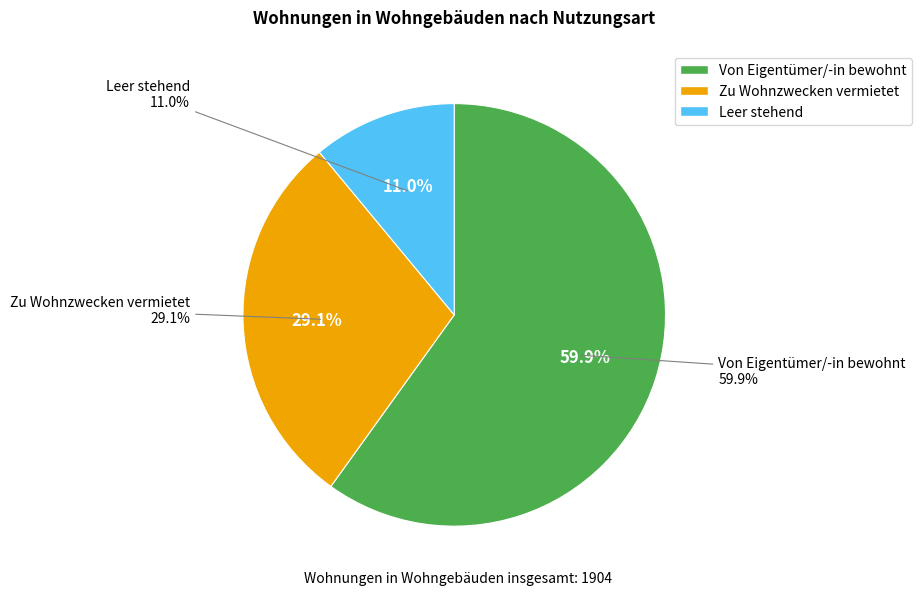

The Leer stehend slice represents 11% of the pie. True or false?

True